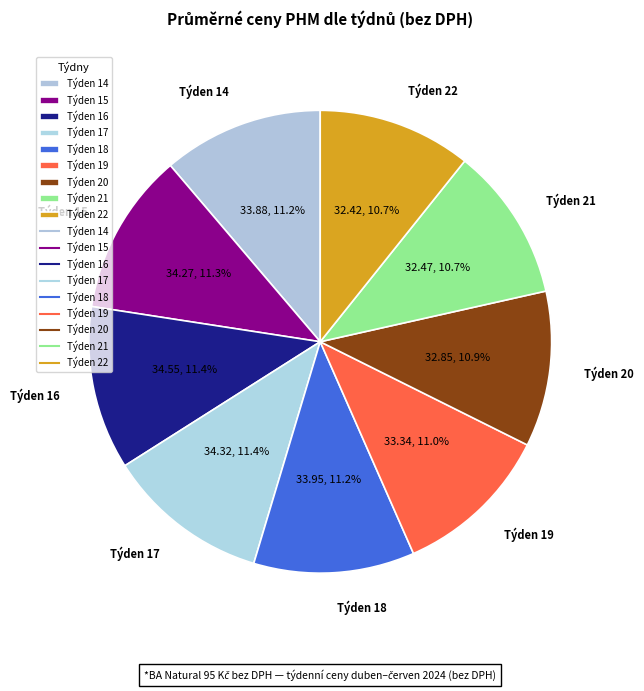

What is the total percentage of Týden 17 and Týden 18?

22.6%